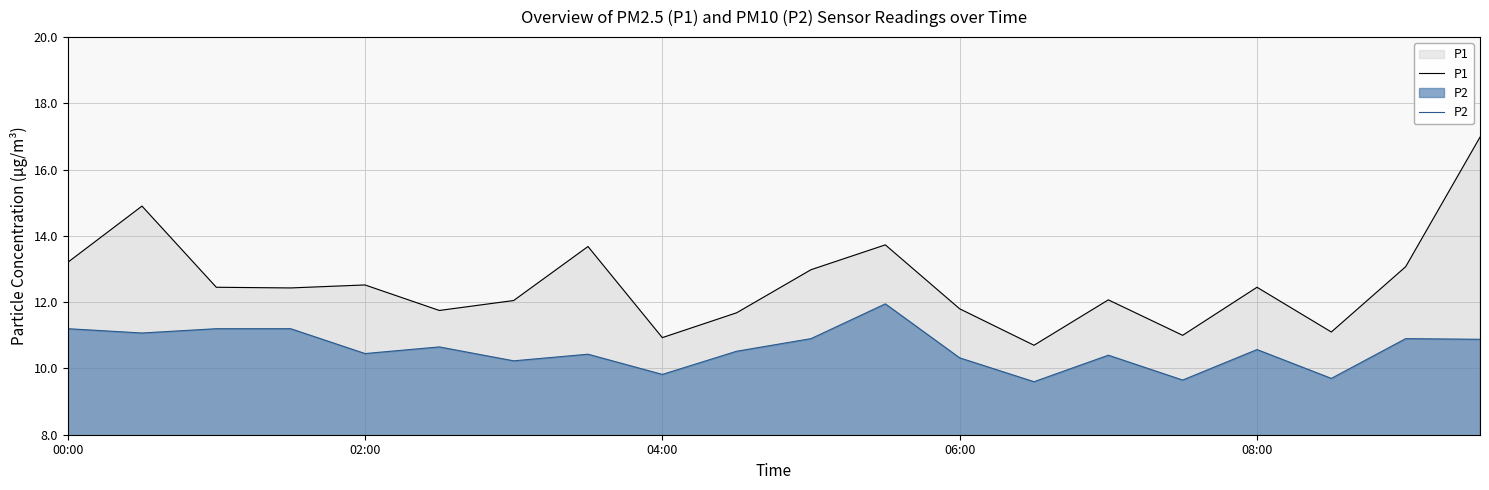

What is the maximum value for P2?

11.9